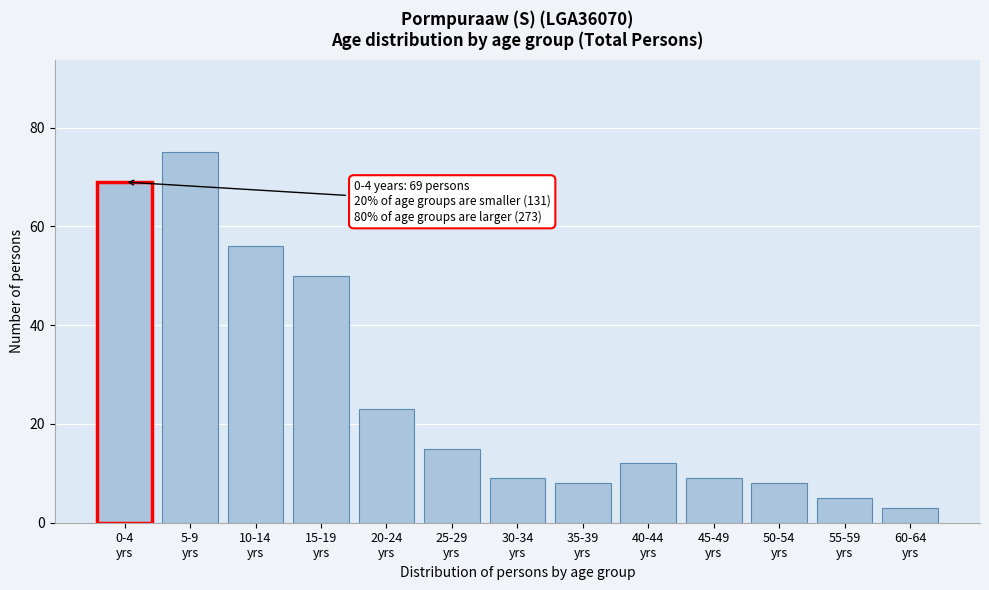

Reading right to left, extract all data points from this chart.

3	5	8	9	12	8	9	15	23	50	56	75	69